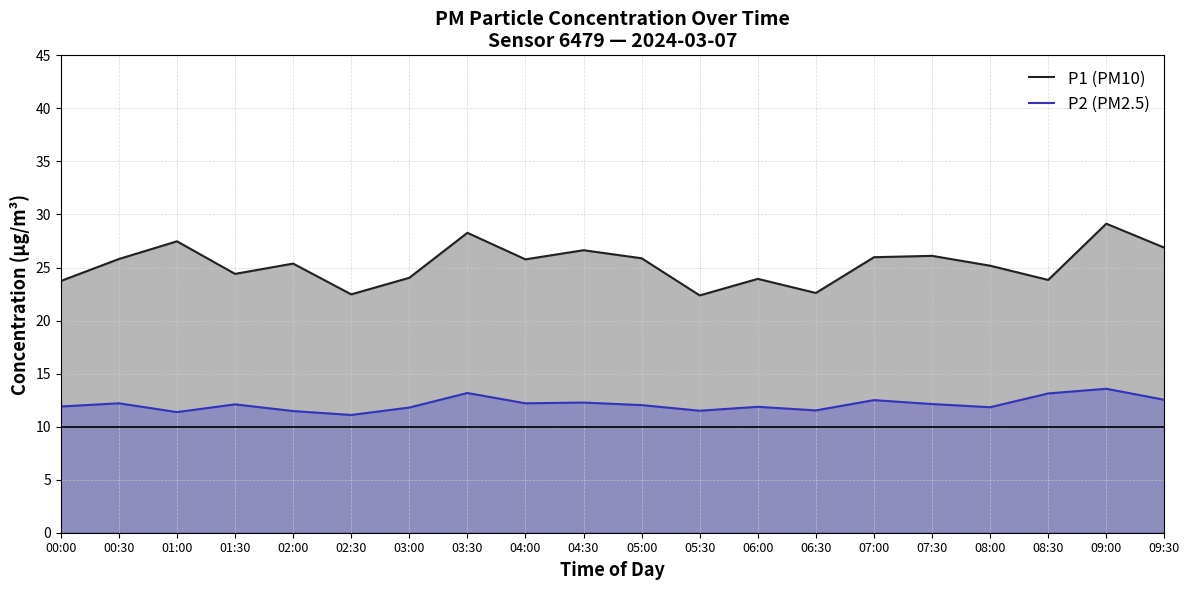

What is the highest value of the P2 (PM2.5) series?

13.6